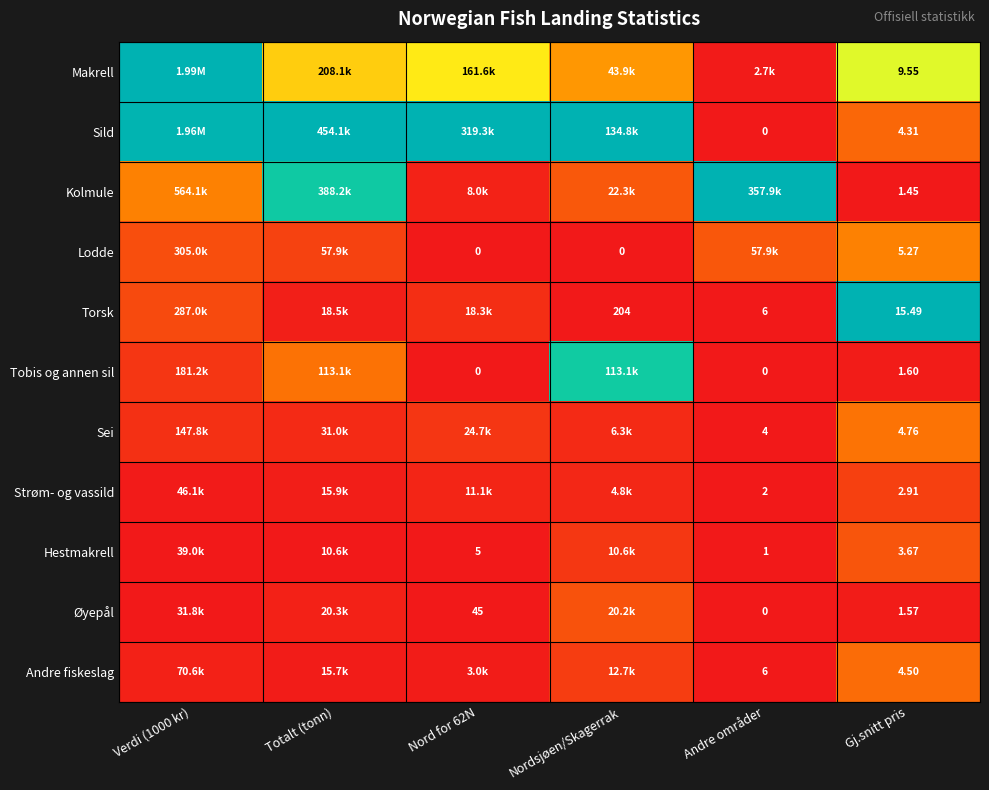

At Gj.snitt pris, list the series in order from largest to smallest.

Torsk, Makrell, Lodde, Sei, Andre fiskeslag, Sild, Hestmakrell, Strøm- og vassild, Tobis og annen sil, Øyepål, Kolmule